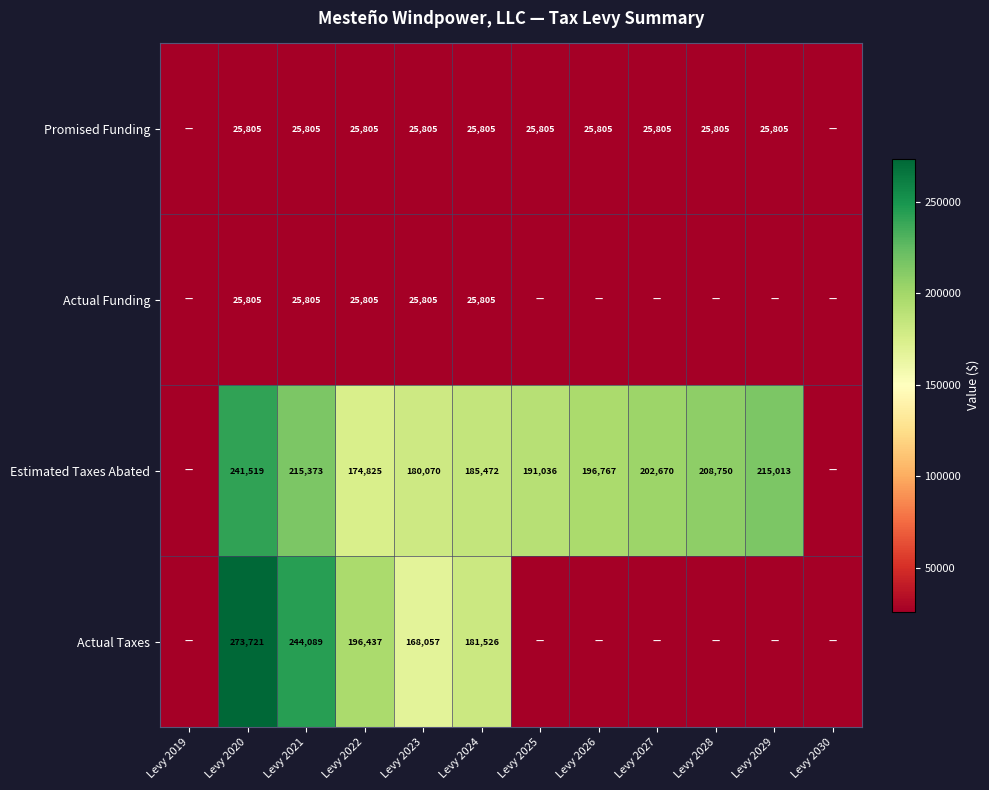

What is the sum of the Promised Funding values at Levy 2023 and Levy 2021?

51610